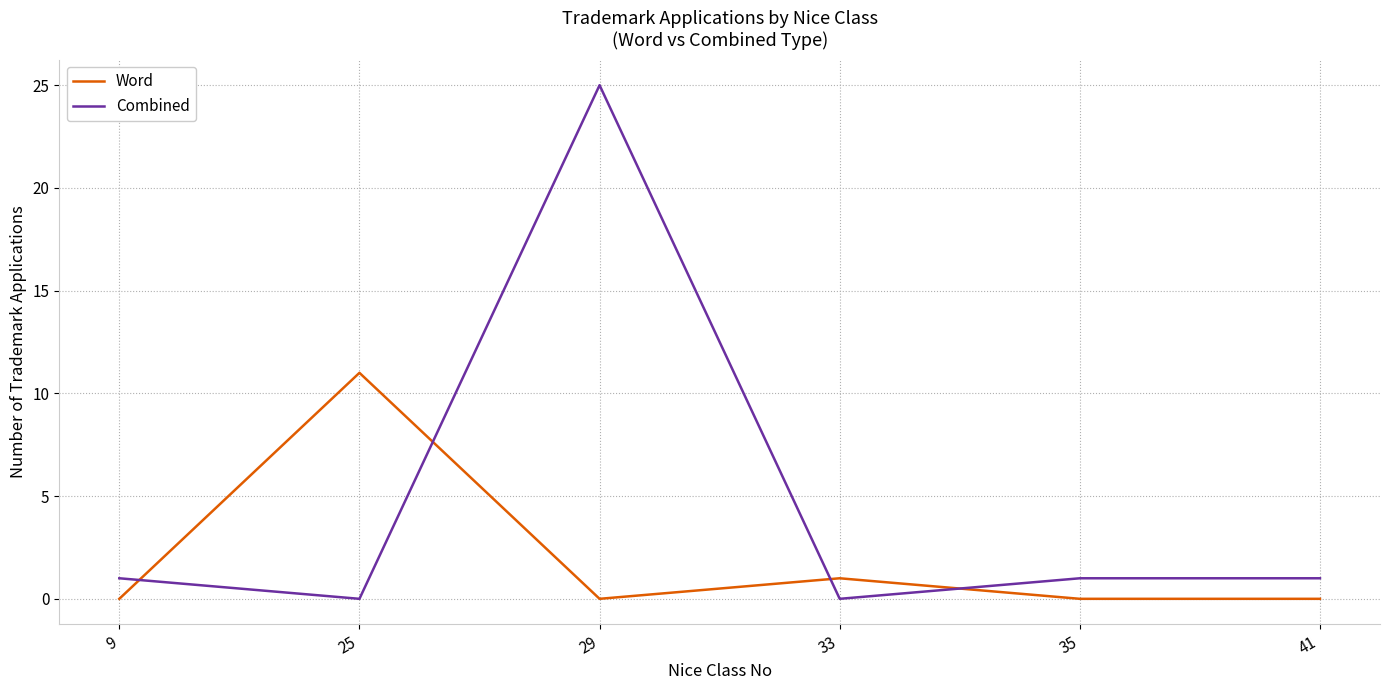

Reading left to right, transcribe all the data shown in this chart.

Word: 0	11	0	1	0	0
Combined: 1	0	25	0	1	1